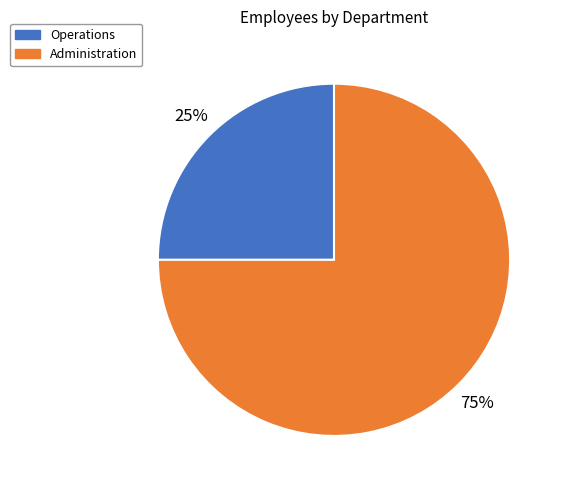

Is there any slice that represents more than half of the pie?

Yes